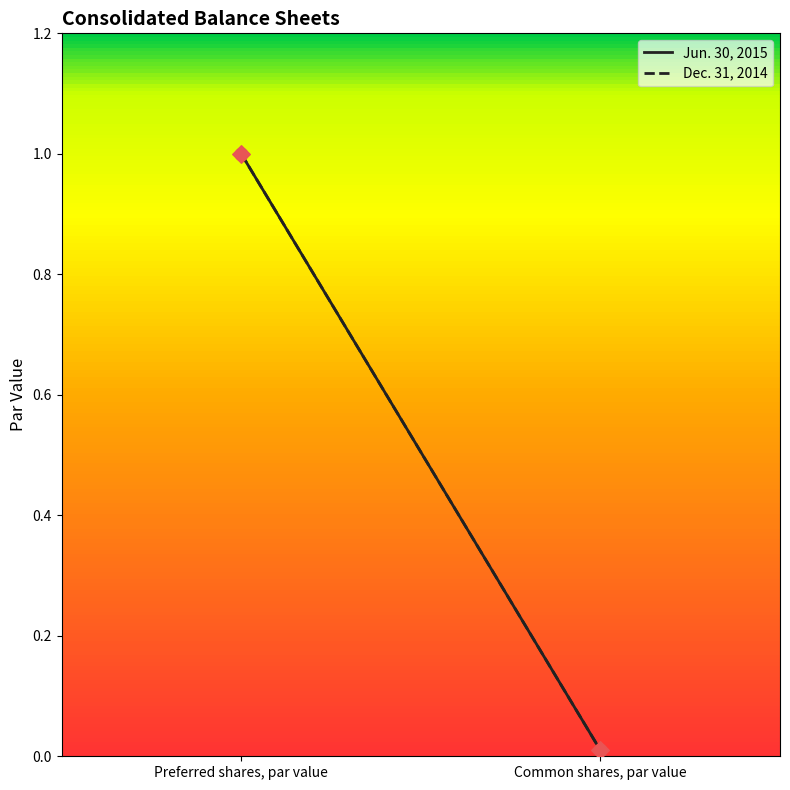

Which series contains the lowest Y value?

Jun. 30, 2015